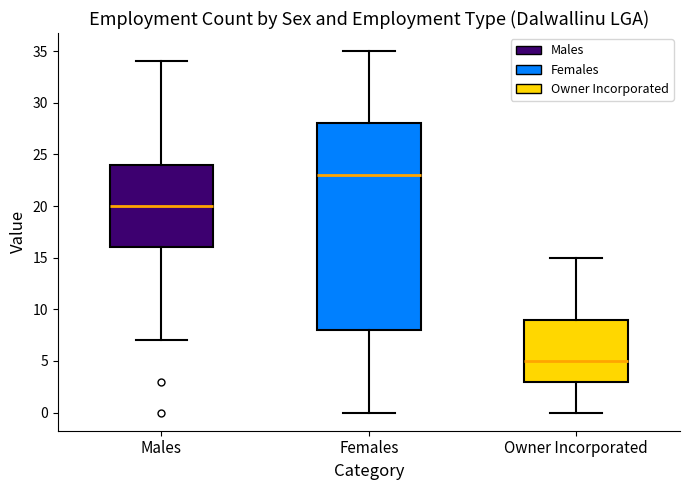

Reading left to right, transcribe this box plot: for each box, give where its median line is, the range the box spans, and where its two whiskers end, as read against the y-axis. The values are not printed on the chart, so give them approximately, as read against the axis.

Males: median 20, box 16 to 24, whiskers 7 to 34
Females: median 23, box 8 to 28, whiskers 0 to 35
Owner Incorporated: median 5, box 3 to 9, whiskers 0 to 15